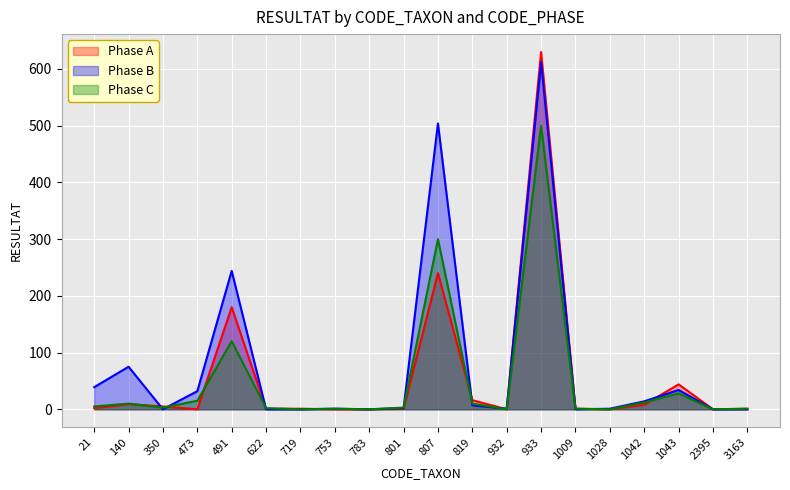

What are all the series names shown in the legend?

Phase A, Phase B, Phase C